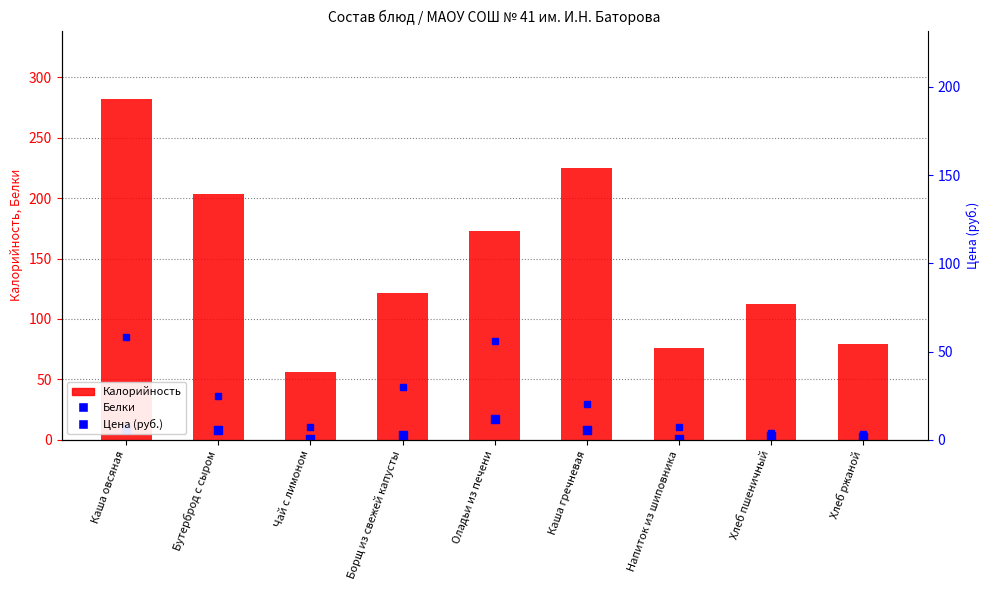

What are all the series names shown in the legend?

Калорийность, Белки, Цена (руб.)